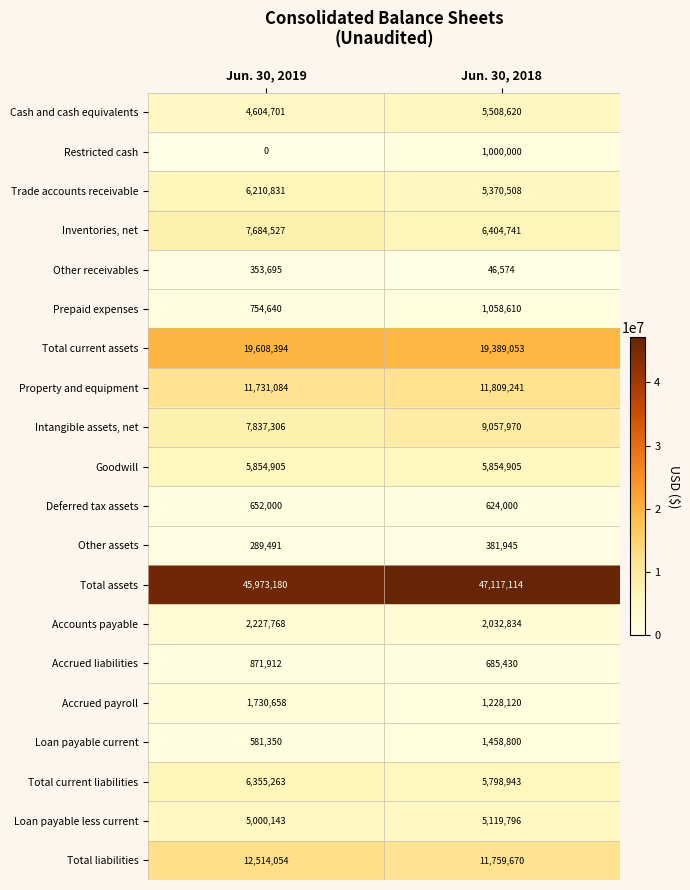

What is the spread (max minus min) of values at Jun. 30, 2018?

47070540